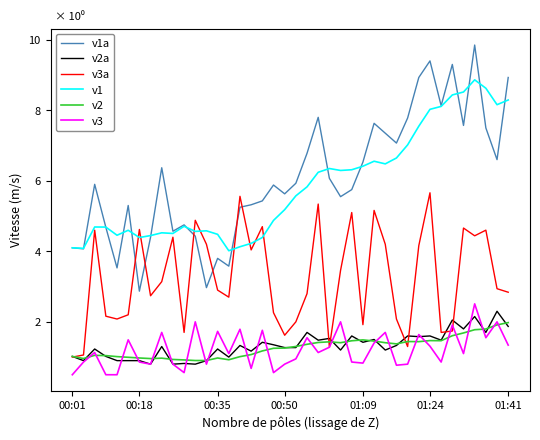

What is the lowest value of the v2a series?

0.8